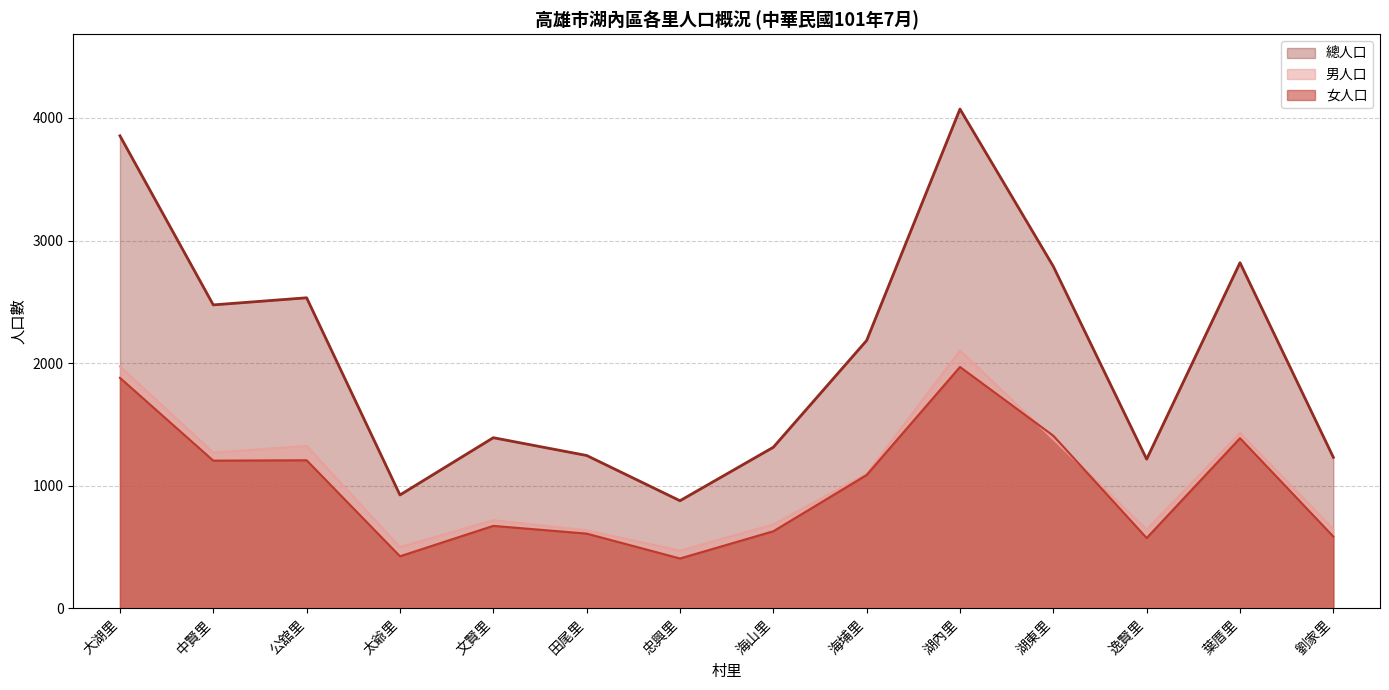

Where is the first local maximum for 總人口?

公舘里